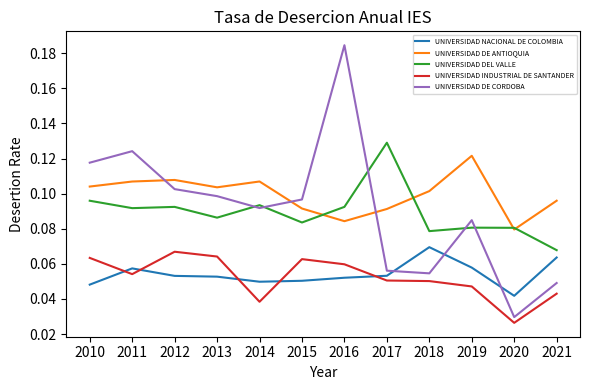

Which series ends up on top after the final intersection of UNIVERSIDAD INDUSTRIAL DE SANTANDER and UNIVERSIDAD NACIONAL DE COLOMBIA?

UNIVERSIDAD NACIONAL DE COLOMBIA